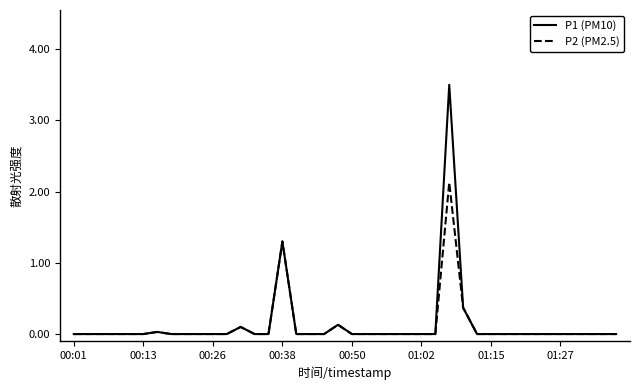

Which series has the largest range (max minus min)?

P1 (PM10)